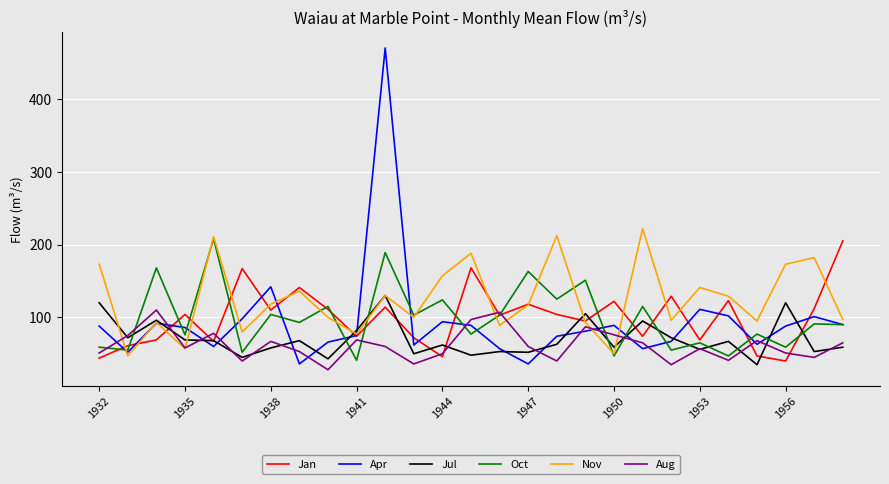

Which series ends up on top after the final intersection of Apr and Aug?

Apr